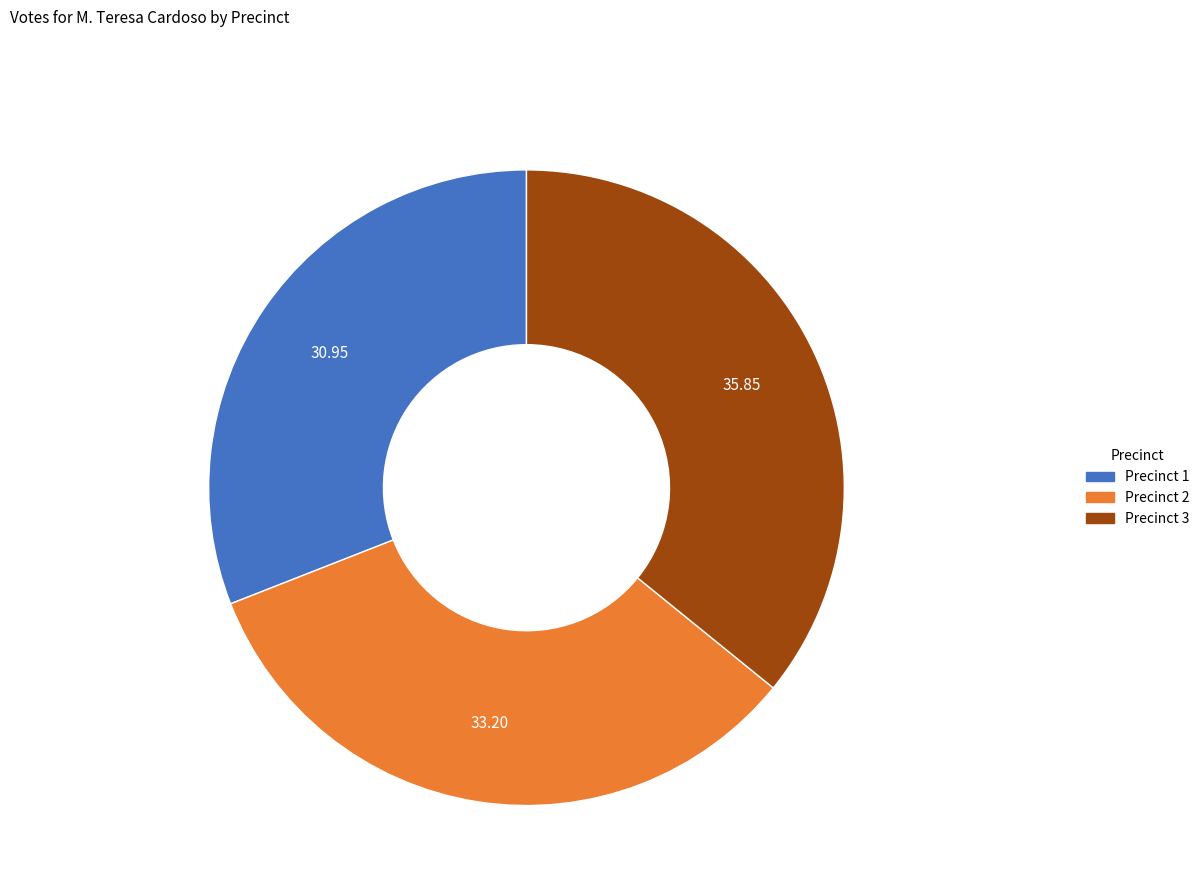

Does any single category account for the majority?

No